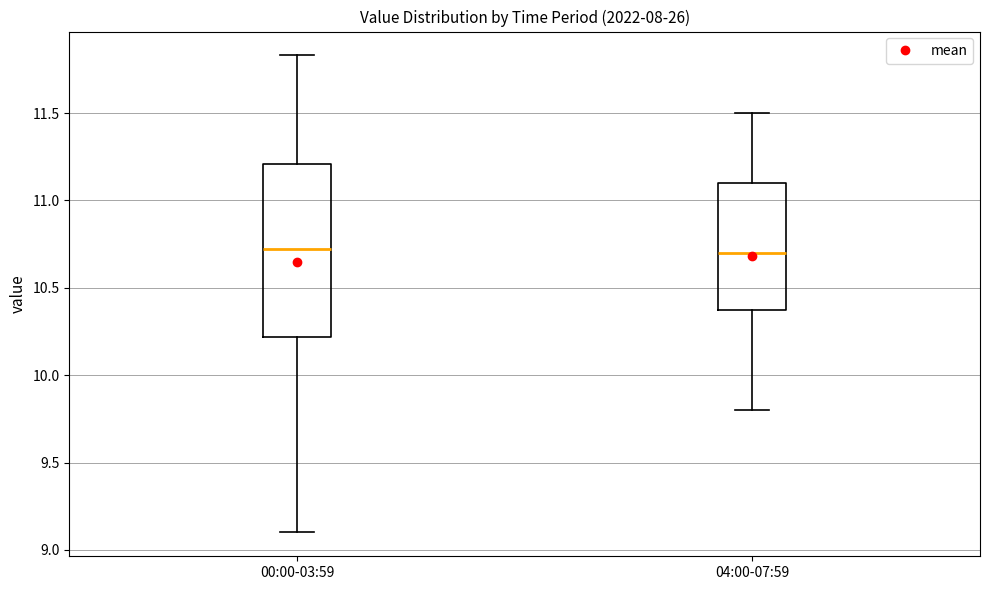

Reading left to right, transcribe this box plot: for each box, give where its median line is, the range the box spans, and where its two whiskers end, as read against the y-axis. The values are not printed on the chart, so give them approximately, as read against the axis.

00:00-03:59: median 10.70, box 10.20 to 11.20, whiskers 9.10 to 11.85
04:00-07:59: median 10.70, box 10.40 to 11.10, whiskers 9.80 to 11.50